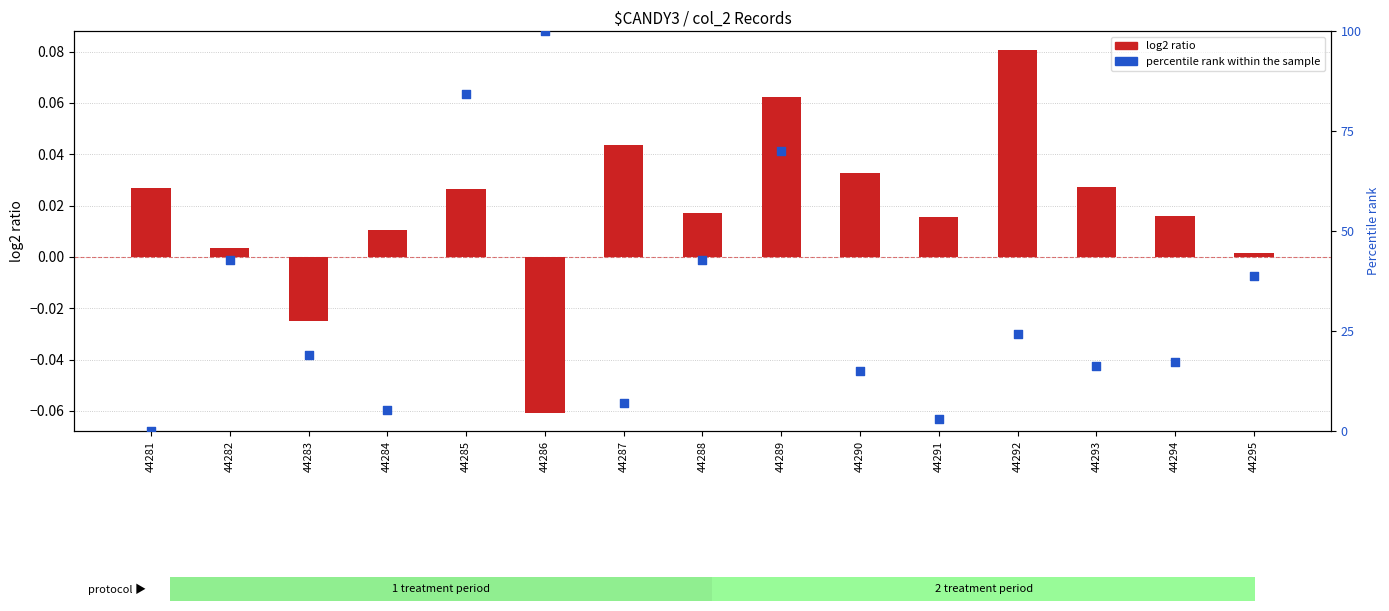

Which series contains the highest Y value?

percentile rank within the sample